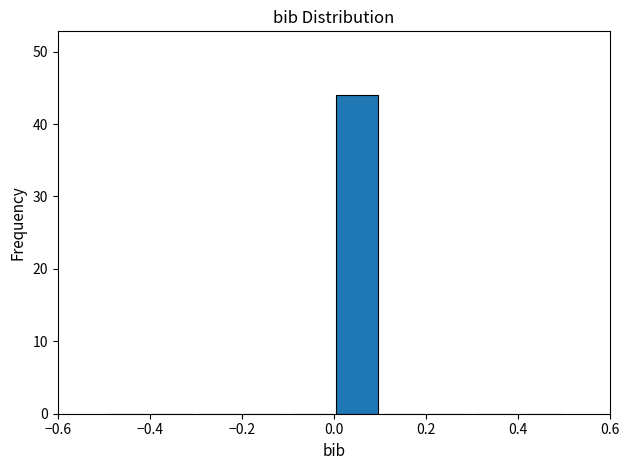

Reading left to right, transcribe this chart: for each bar, give the range it covers on the x-axis and its height. The values are not printed on the chart, so give them approximately, as read against the axis.

-0.5 to -0.4: 0
-0.4 to -0.3: 0
-0.3 to -0.2: 0
-0.2 to -0.1: 0
-0.1 to 0.0: 0
0.0 to 0.1: 44
0.1 to 0.2: 0
0.2 to 0.3: 0
0.3 to 0.4: 0
0.4 to 0.5: 0